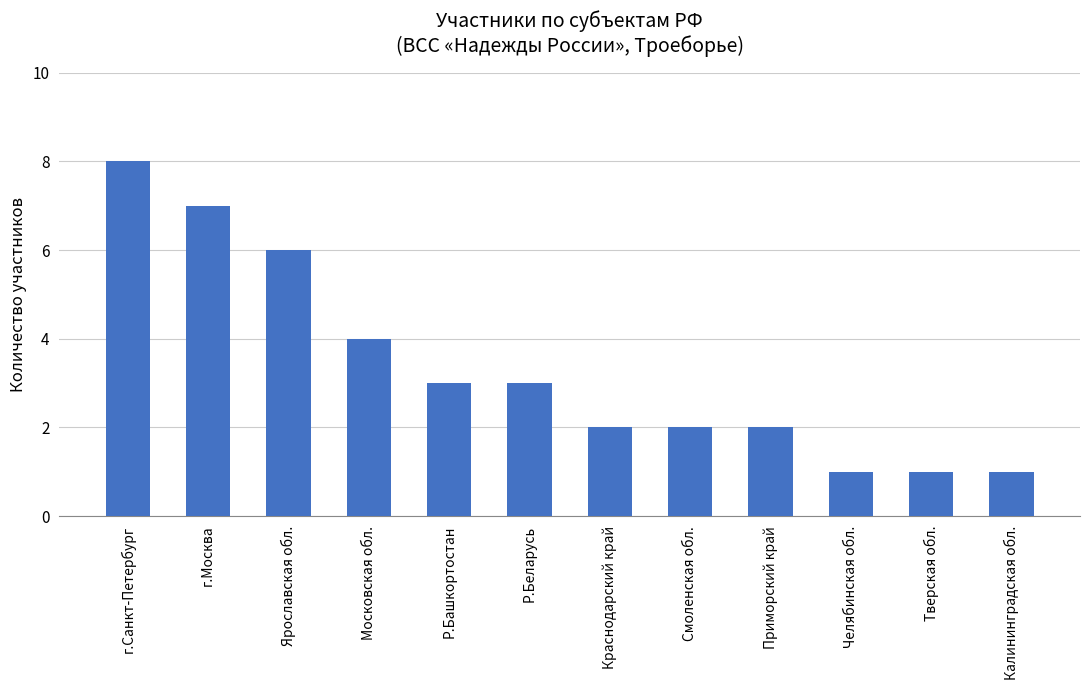

What is the value of the 5th bar from the left?

3